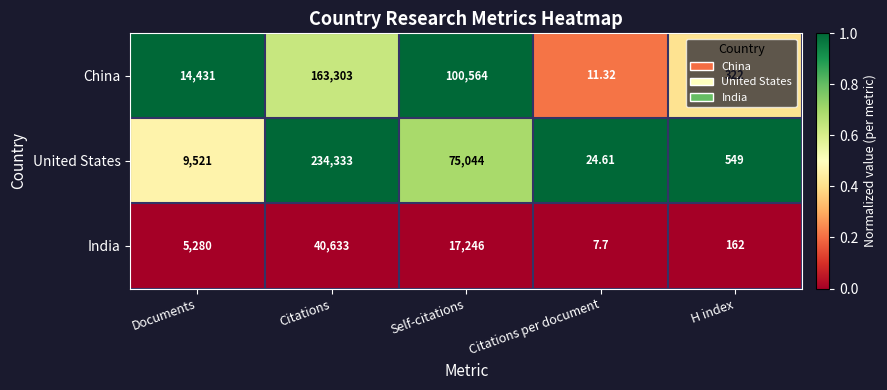

Count the number of categories in the chart.

5